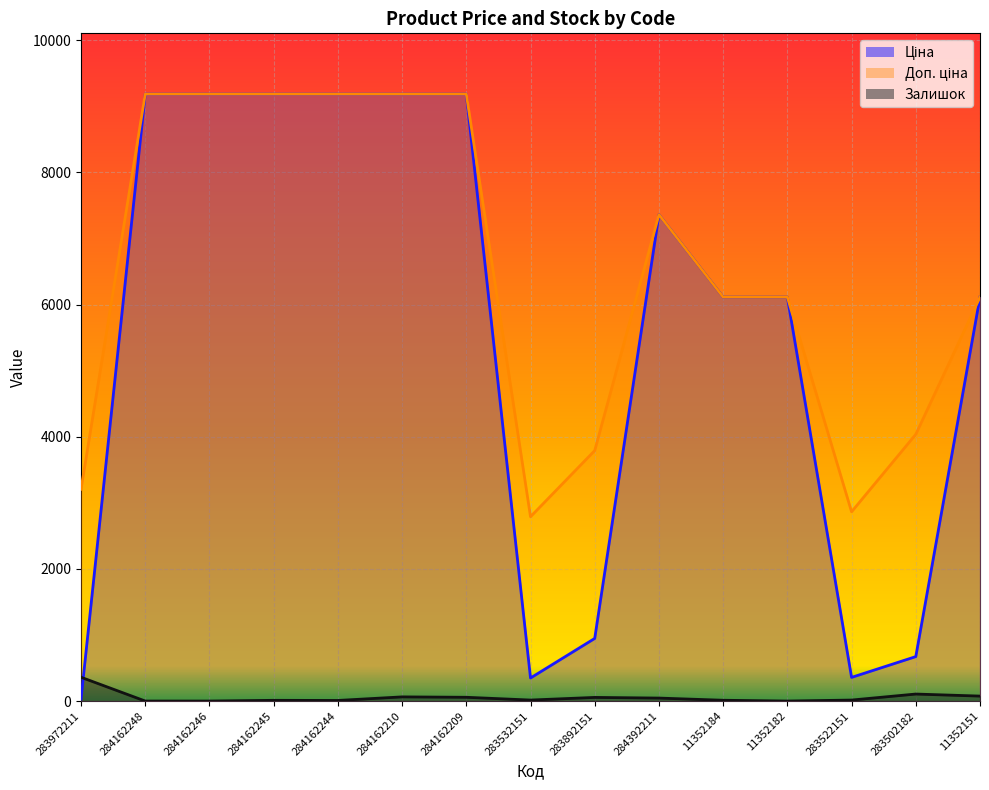

The Доп. ціна series shows 1790.9 at 284392211. True or false?

False